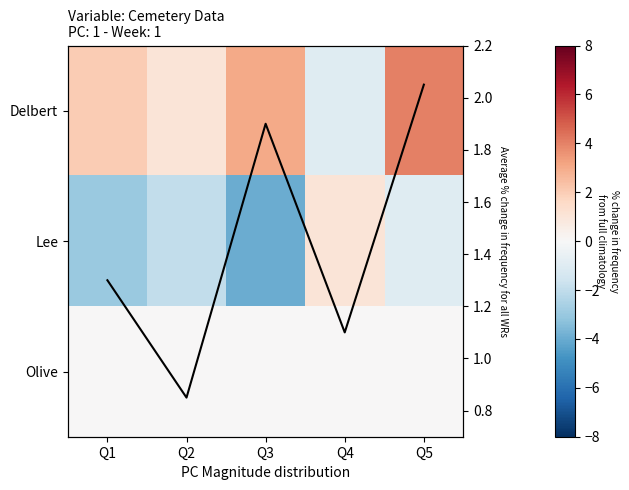

Where does the Delbert series first go above 2?

Q3